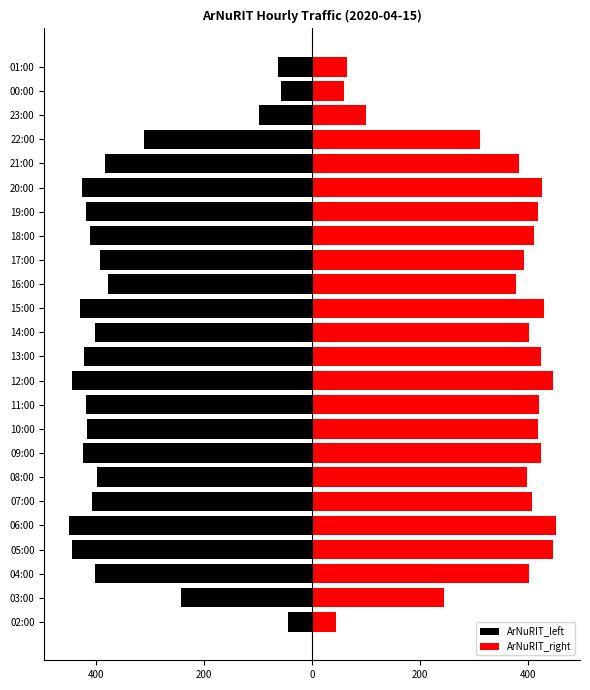

At how many categories does at least one series exceed -245?

24